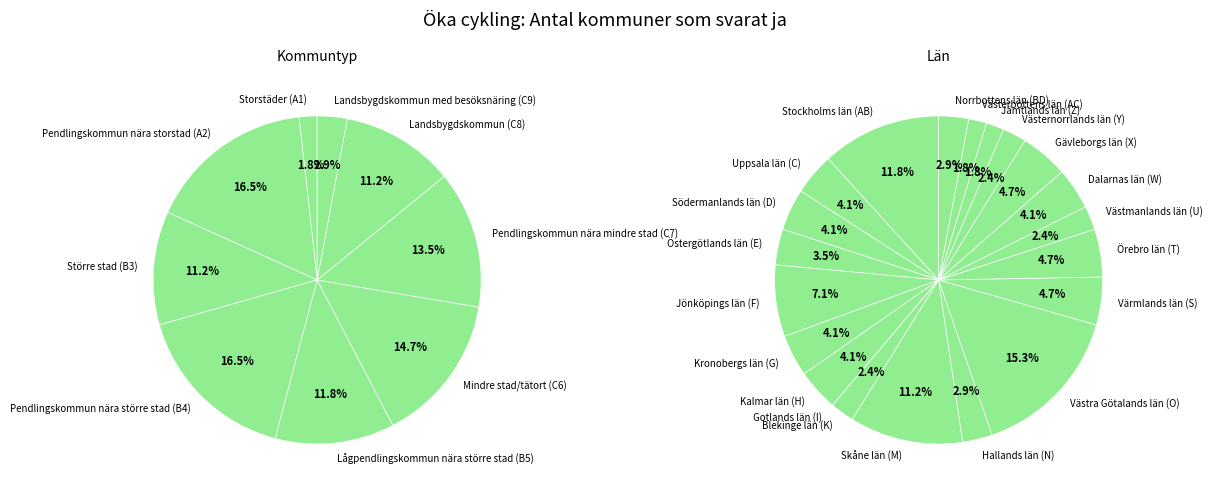

Combined, do Västernorrlands län (Y) and Blekinge län (K) account for over 50%?

No